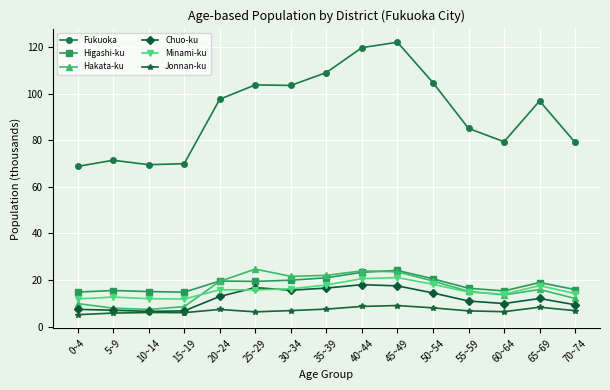

True or false: Hakata-ku has more than 0 interior local peaks.

True